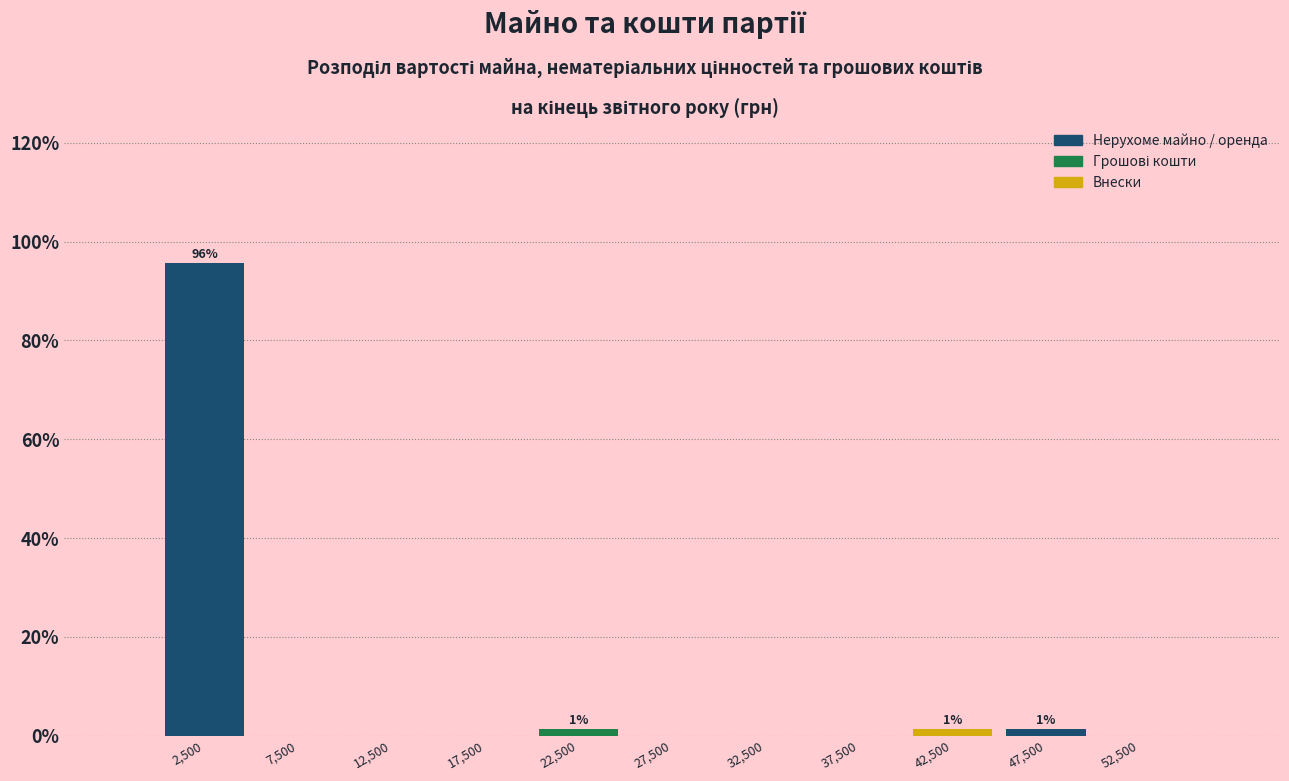

Which range on the x-axis has the tallest bar?

0 to 5000